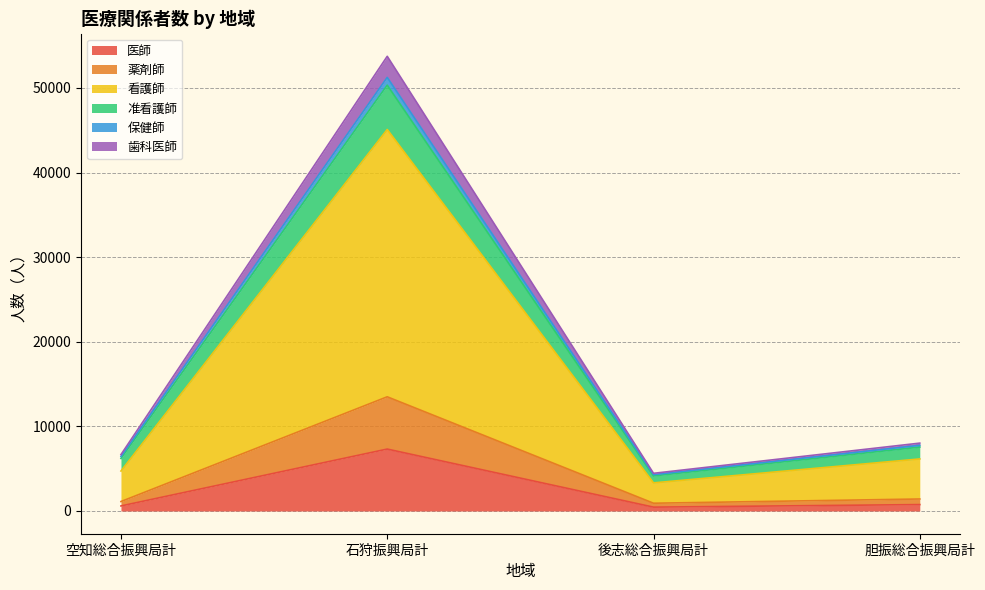

At which category does the chart reach its peak across all series?

石狩振興局計